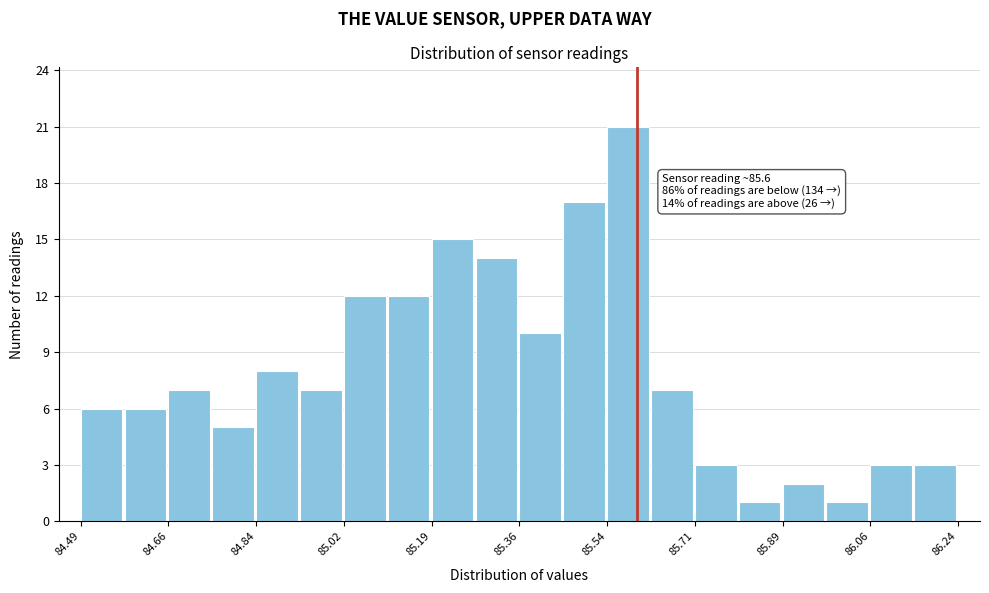

Which range on the x-axis has the tallest bar?

85.54 to 85.62